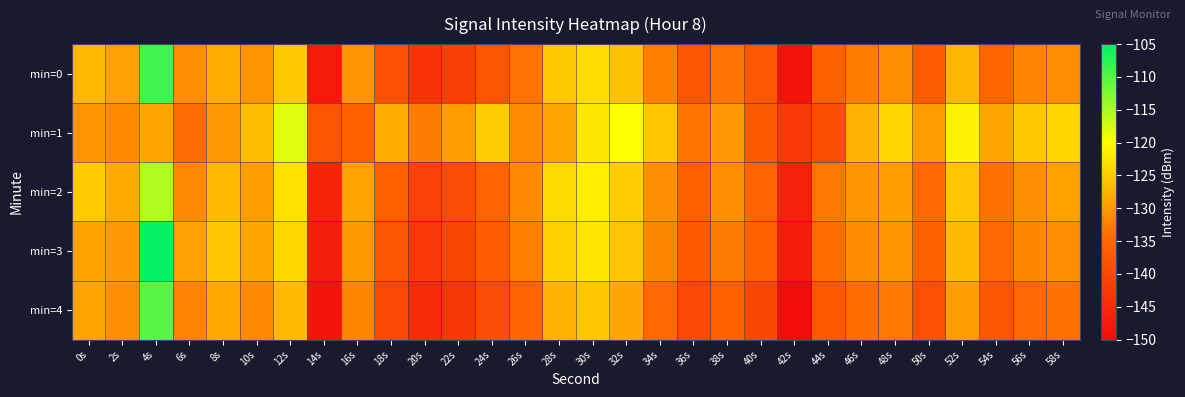

Reading right to left, list all the values displayed in this chart.

min=0: 58s=-131.0	56s=-132.2	54s=-134.9	52s=-127.1	50s=-136.4	48s=-131.0	46s=-132.6	44s=-135.7	42s=-148.8	40s=-137.3	38s=-133.7	36s=-137.5	34s=-132.5	32s=-125.9	30s=-123.3	28s=-125.3	26s=-133.6	24s=-137.8	22s=-141.5	20s=-143.4	18s=-138.5	16s=-130.4	14s=-147.9	12s=-125.3	10s=-130.6	8s=-127.9	6s=-130.9	4s=-108.7	2s=-129.2	0s=-127.0
min=1: 58s=-123.9	56s=-125.3	54s=-128.8	52s=-121.2	50s=-129.7	48s=-124.0	46s=-127.5	44s=-138.9	42s=-142.3	40s=-136.8	38s=-130.1	36s=-133.5	34s=-125.4	32s=-119.9	30s=-122.3	28s=-128.8	26s=-131.2	24s=-124.9	22s=-129.5	20s=-132.9	18s=-128.0	16s=-135.9	14s=-137.9	12s=-118.1	10s=-126.3	8s=-130.1	6s=-134.4	4s=-128.6	2s=-131.4	0s=-130.4
min=2: 58s=-129.0	56s=-130.9	54s=-133.9	52s=-125.8	50s=-134.7	48s=-129.6	46s=-130.5	44s=-133.3	42s=-146.2	40s=-135.1	38s=-131.0	36s=-135.9	34s=-130.9	32s=-124.8	30s=-121.7	28s=-123.6	26s=-131.5	24s=-135.3	22s=-139.2	20s=-141.1	18s=-136.0	16s=-128.9	14s=-145.9	12s=-122.8	10s=-129.7	8s=-126.6	6s=-131.5	4s=-115.3	2s=-128.2	0s=-125.1
min=3: 58s=-130.9	56s=-131.9	54s=-134.8	52s=-126.7	50s=-135.6	48s=-130.5	46s=-131.3	44s=-134.2	42s=-147.1	40s=-136.0	38s=-132.9	36s=-136.9	34s=-131.8	32s=-125.7	30s=-122.6	28s=-124.5	26s=-132.3	24s=-136.2	22s=-140.1	20s=-142.0	18s=-137.9	16s=-129.9	14s=-146.8	12s=-123.7	10s=-128.6	8s=-125.5	6s=-129.3	4s=-105.2	2s=-130.1	0s=-129.0
min=4: 58s=-133.9	56s=-134.8	54s=-137.7	52s=-129.6	50s=-138.5	48s=-133.3	46s=-134.2	44s=-137.1	42s=-150.0	40s=-139.9	38s=-135.9	36s=-139.8	34s=-134.7	32s=-128.6	30s=-125.5	28s=-127.3	26s=-135.2	24s=-139.1	22s=-143.0	20s=-144.9	18s=-139.9	16s=-131.8	14s=-148.7	12s=-126.6	10s=-131.5	8s=-128.3	6s=-132.2	4s=-110.1	2s=-131.0	0s=-128.9